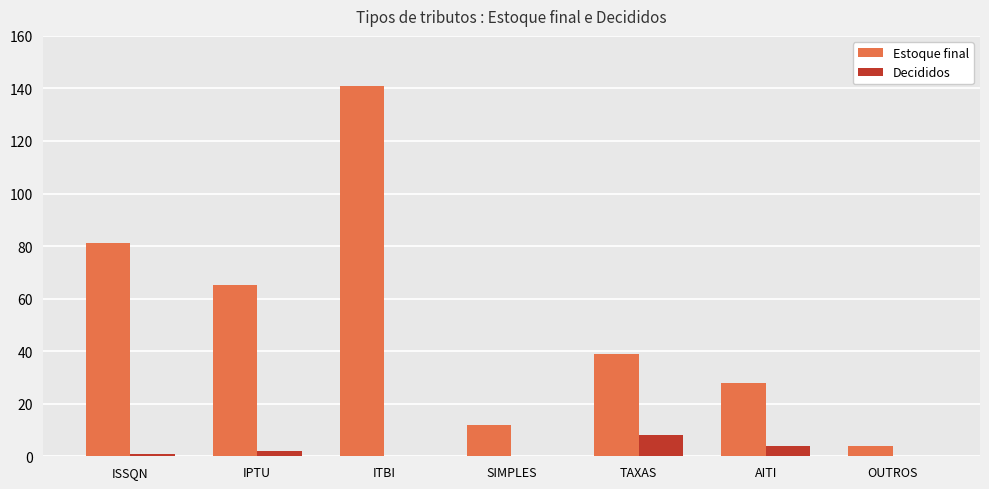

Reading left to right, what are all the values shown in this chart?

Estoque final: 81	65	141	12	39	28	4
Decididos: 1	2	0	0	8	4	0